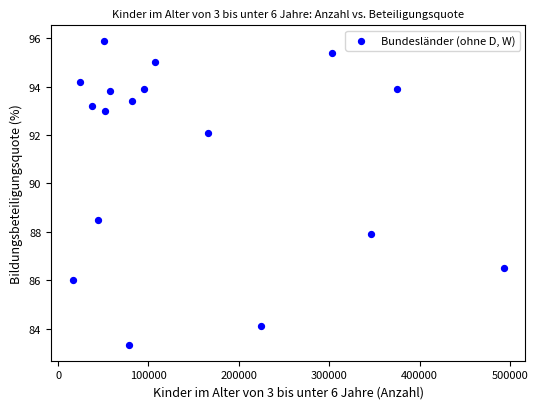

What is the range of X values (max minus min)?

477091.0